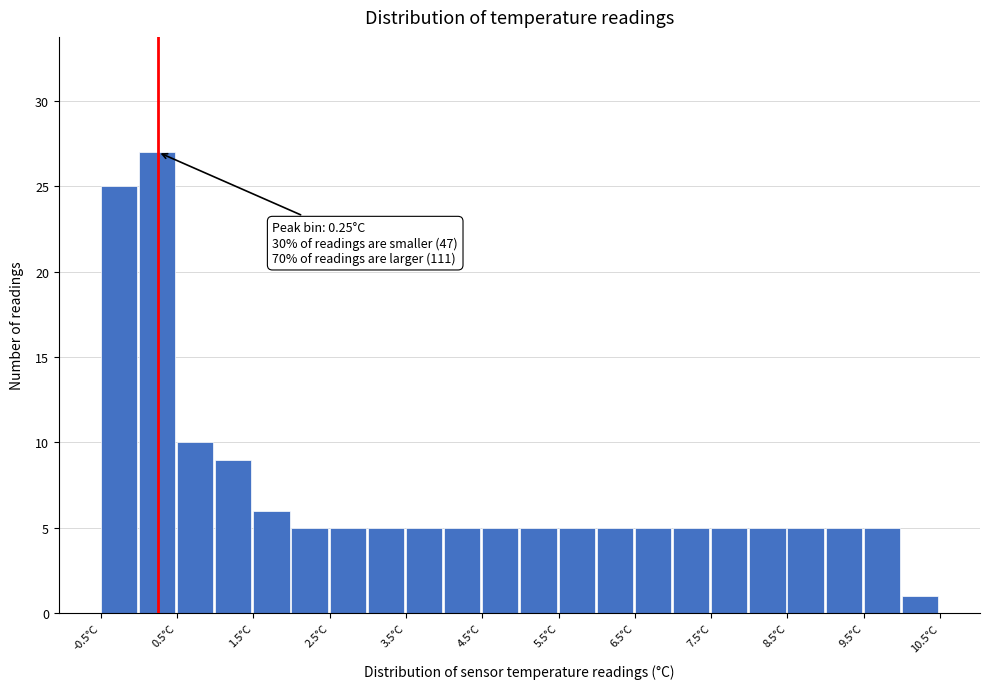

Which range on the x-axis has the tallest bar?

0.0 to 0.5